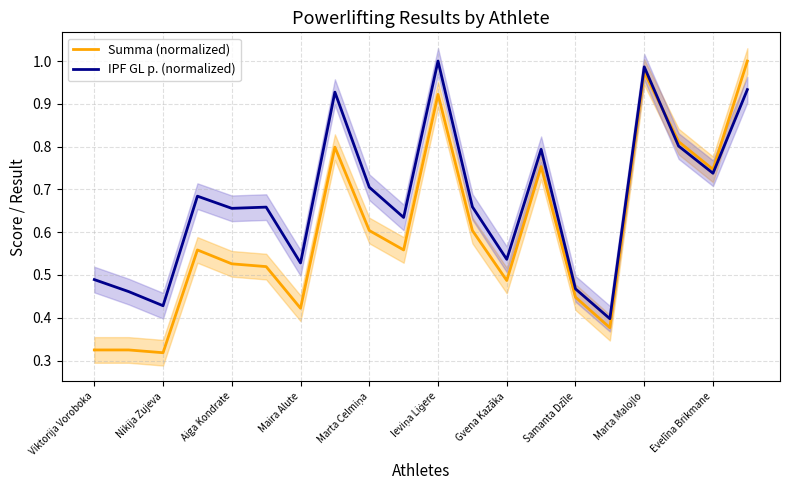

What is the difference between the second highest and minimum values in the Summa (normalized) series?

0.7